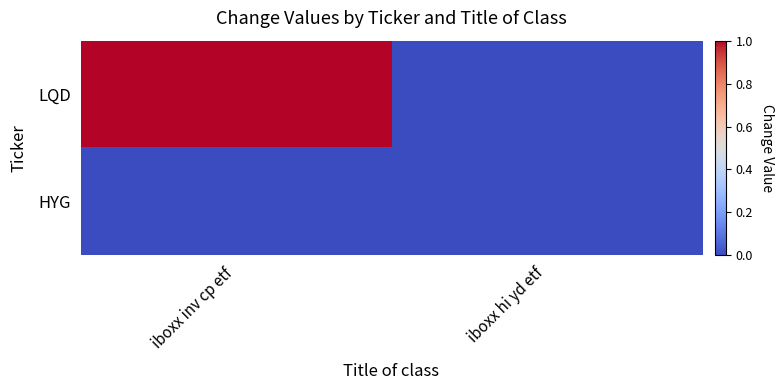

Reading right to left, extract all data points from this chart.

LQD: iboxx hi yd etf=0.0	iboxx inv cp etf=1.0
HYG: iboxx hi yd etf=0.0	iboxx inv cp etf=0.0